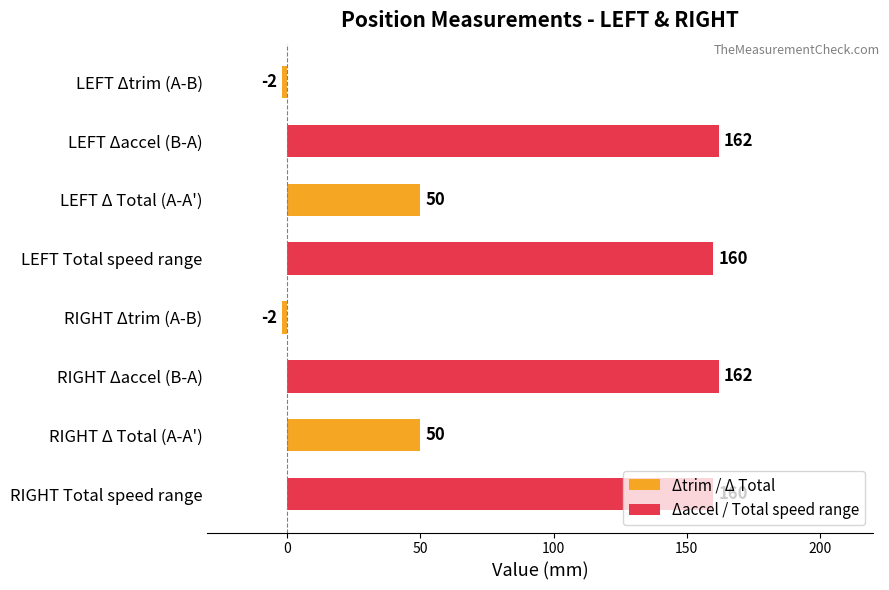

What is the total value across all series at LEFT Δtrim (A-B)?

160